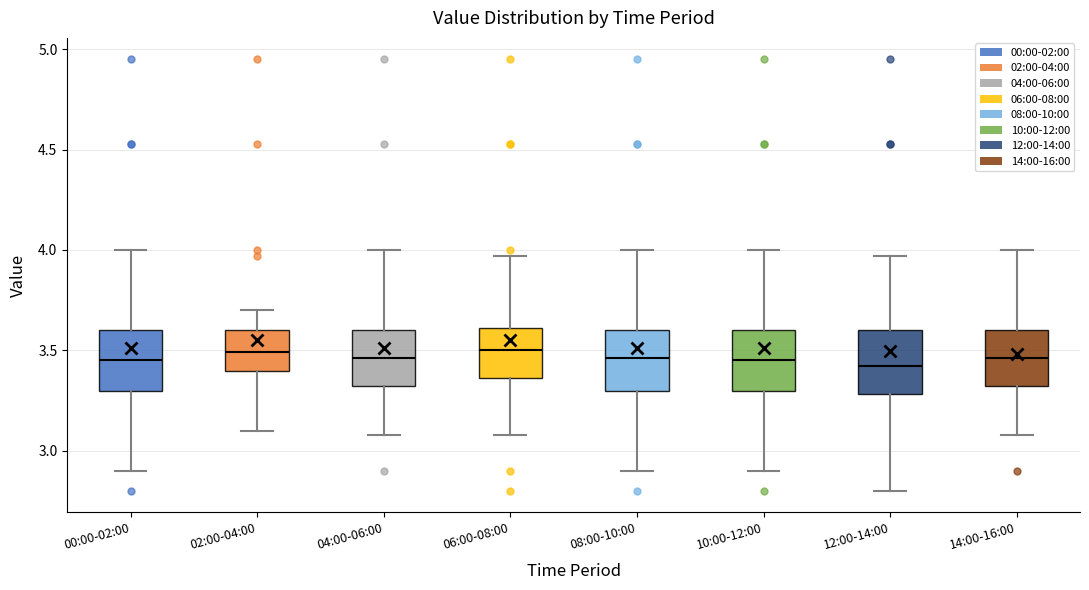

Reading left to right, transcribe this box plot: for each box, give where its median line is, the range the box spans, and where its two whiskers end, as read against the y-axis. The values are not printed on the chart, so give them approximately, as read against the axis.

00:00-02:00: median 3.45, box 3.30 to 3.60, whiskers 2.90 to 4.00
02:00-04:00: median 3.50, box 3.40 to 3.60, whiskers 3.10 to 3.70
04:00-06:00: median 3.45, box 3.30 to 3.60, whiskers 3.10 to 4.00
06:00-08:00: median 3.50, box 3.35 to 3.60, whiskers 3.10 to 3.95
08:00-10:00: median 3.45, box 3.30 to 3.60, whiskers 2.90 to 4.00
10:00-12:00: median 3.45, box 3.30 to 3.60, whiskers 2.90 to 4.00
12:00-14:00: median 3.40, box 3.30 to 3.60, whiskers 2.80 to 3.95
14:00-16:00: median 3.45, box 3.30 to 3.60, whiskers 3.10 to 4.00